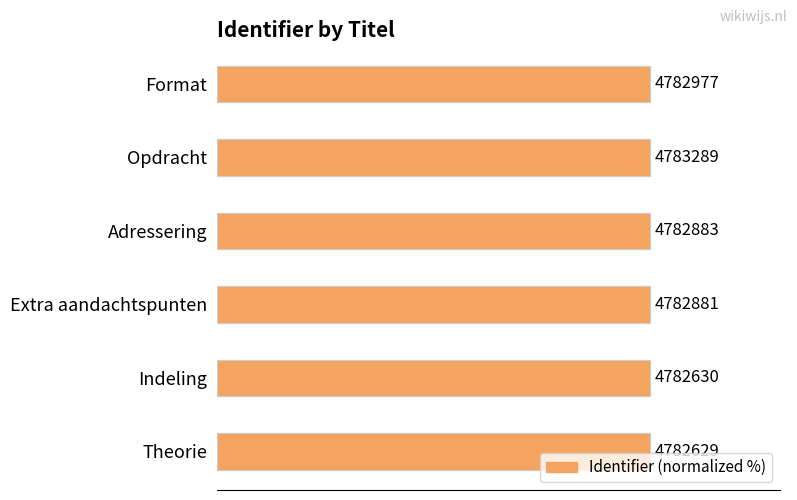

Is it true that the value at Adressering is 177.6?

False